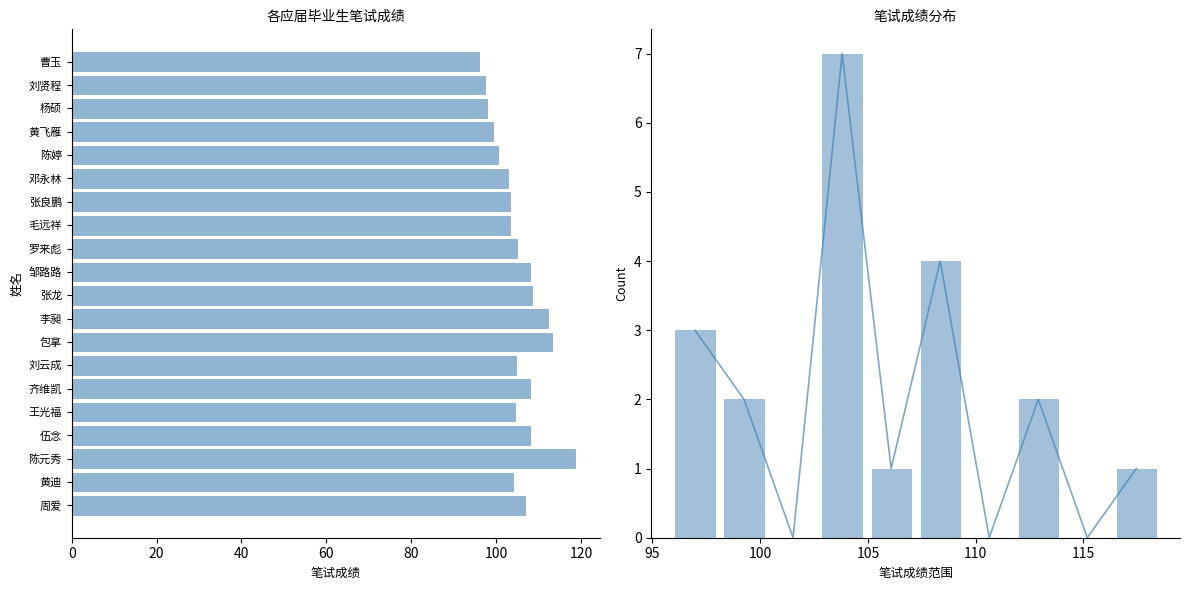

Which label corresponds to the largest value in the chart?

陈元秀